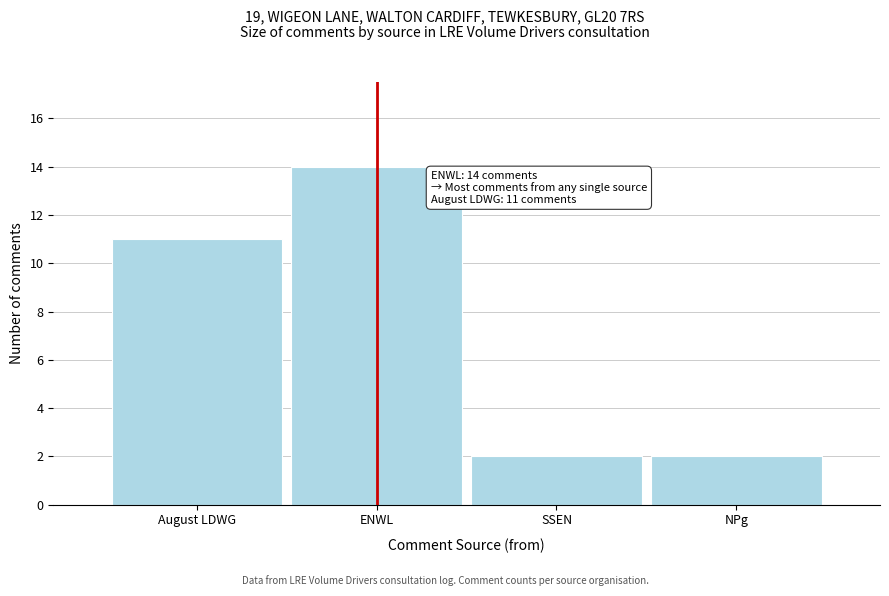

Reading left to right, extract all data points from this chart.

11	14	2	2